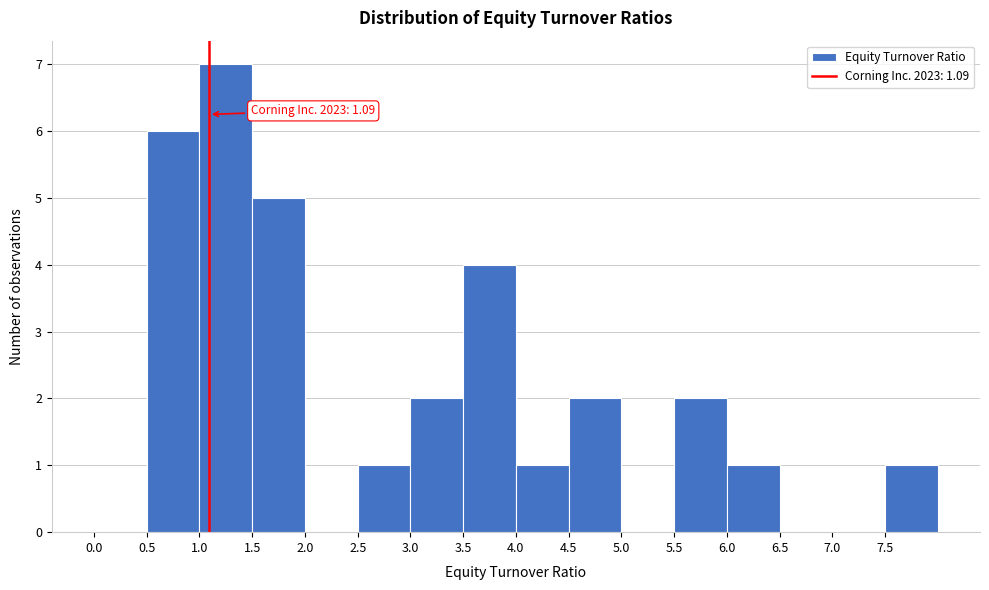

Which range on the x-axis has the tallest bar?

1.0 to 1.5